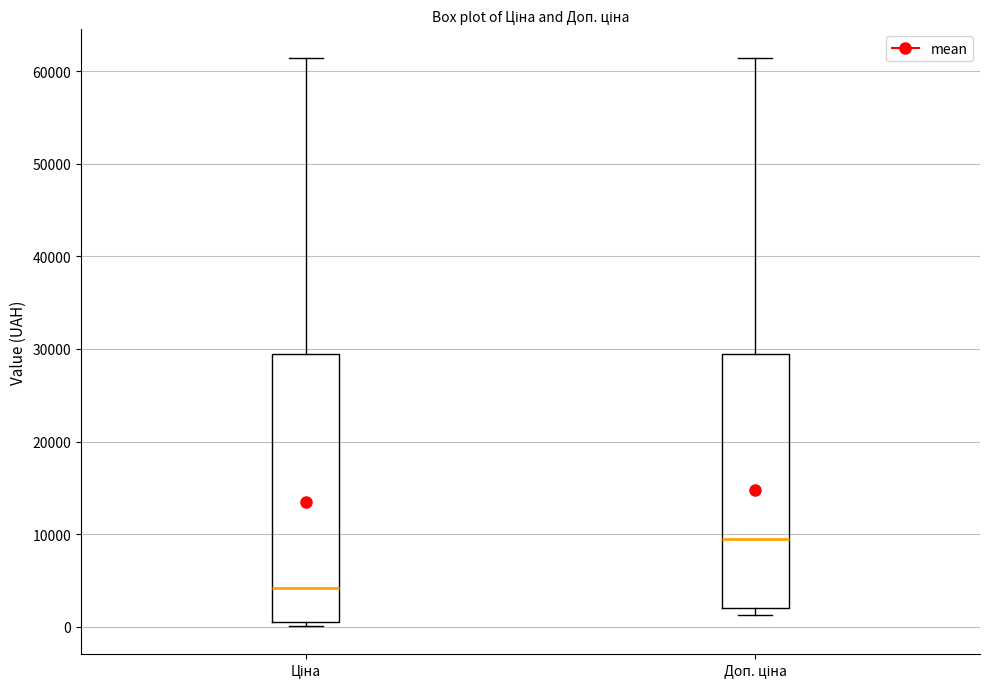

Where does the median line of the box for Доп. ціна sit on the y-axis? The values are not printed on the chart, so give them approximately, as read against the axis.

10000